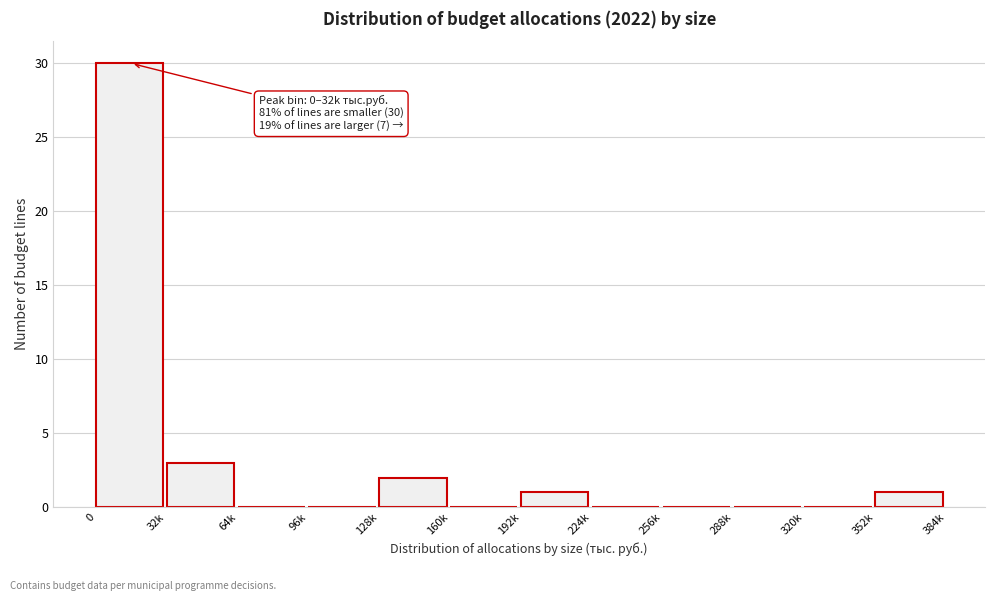

Where is the data nearest to the value 15?

32k